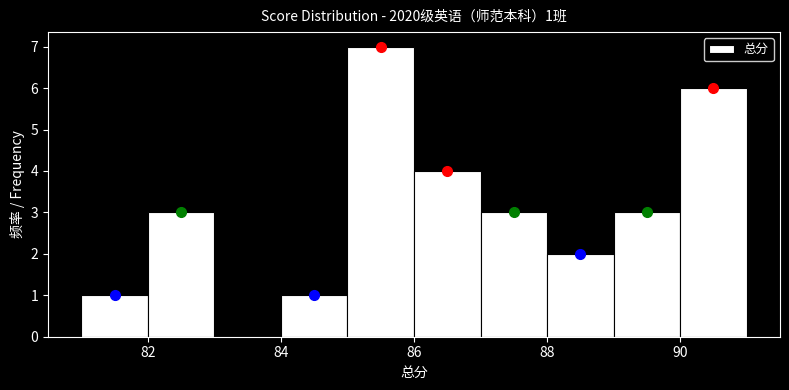

Which range on the x-axis has the tallest bar?

85 to 86